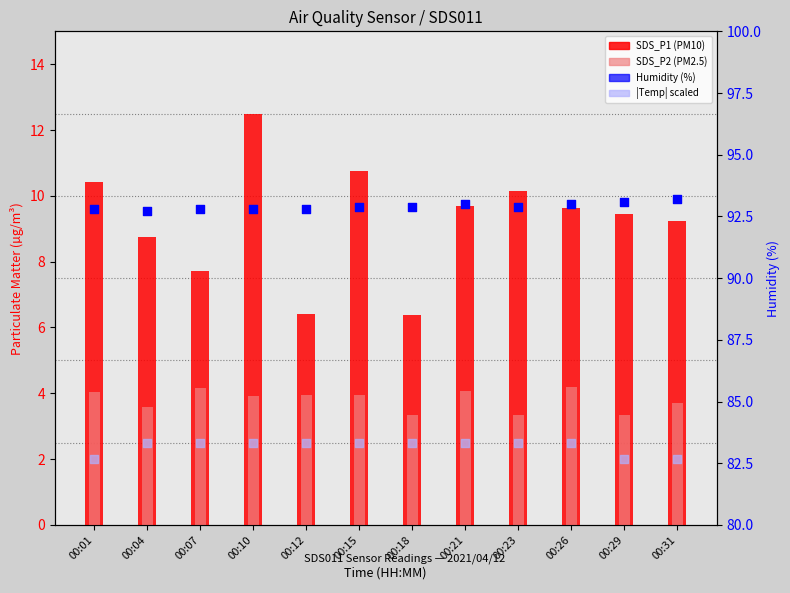

Which series contains the highest Y value?

Humidity (%)